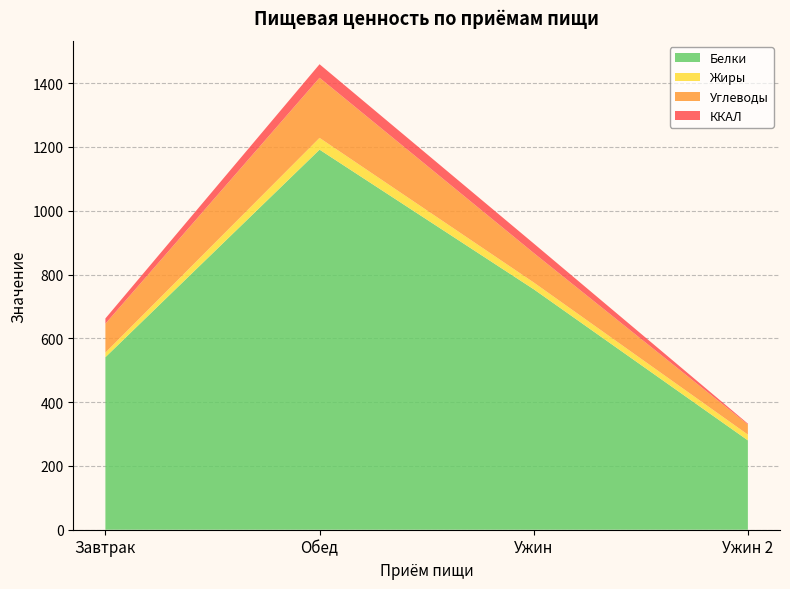

At which label does Белки reach its peak?

Обед